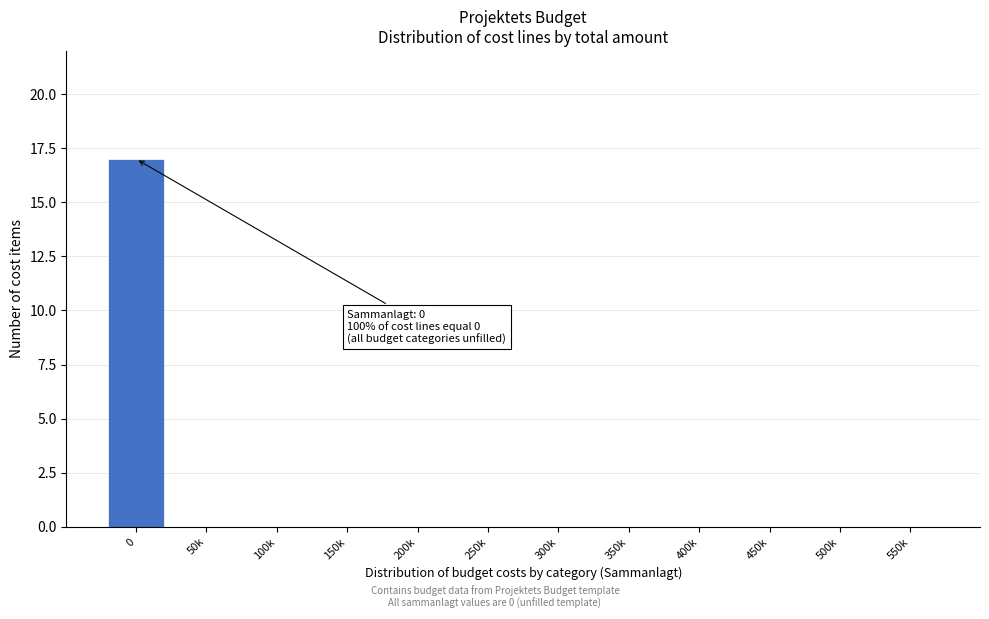

Reading left to right, list all the values displayed in this chart.

0=17	50k=0	100k=0	150k=0	200k=0	250k=0	300k=0	350k=0	400k=0	450k=0	500k=0	550k=0